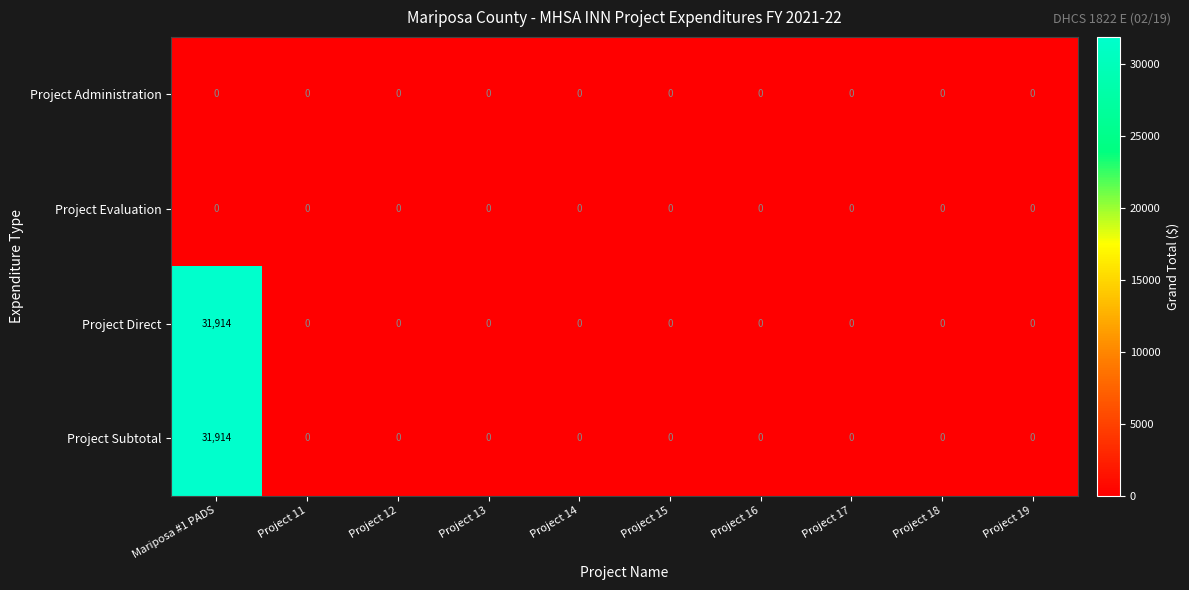

How many data points does each series have?

10